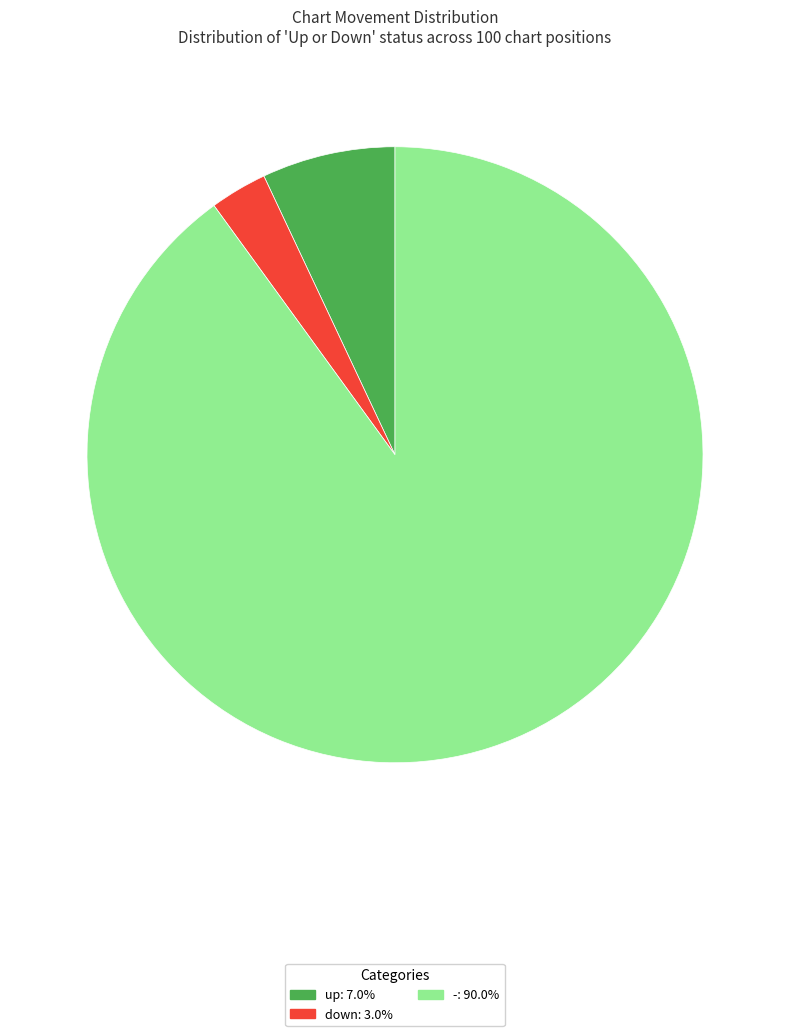

Which slice is the largest?

-